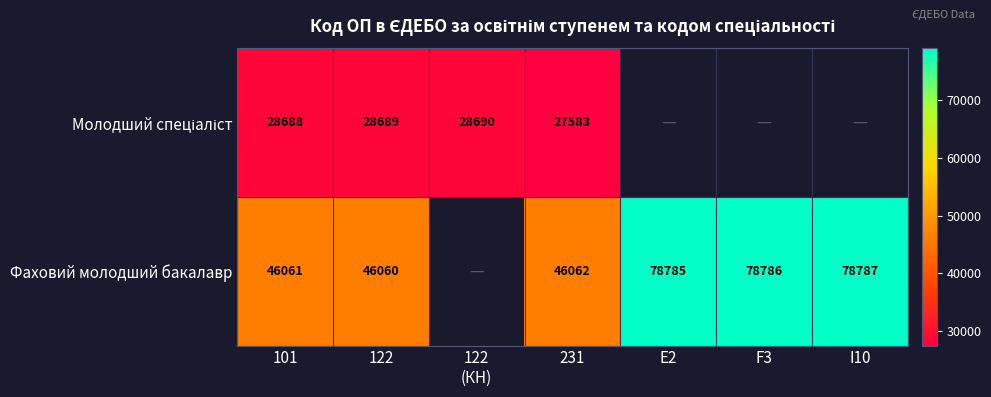

What is the spread (max minus min) of values at 122?

17371